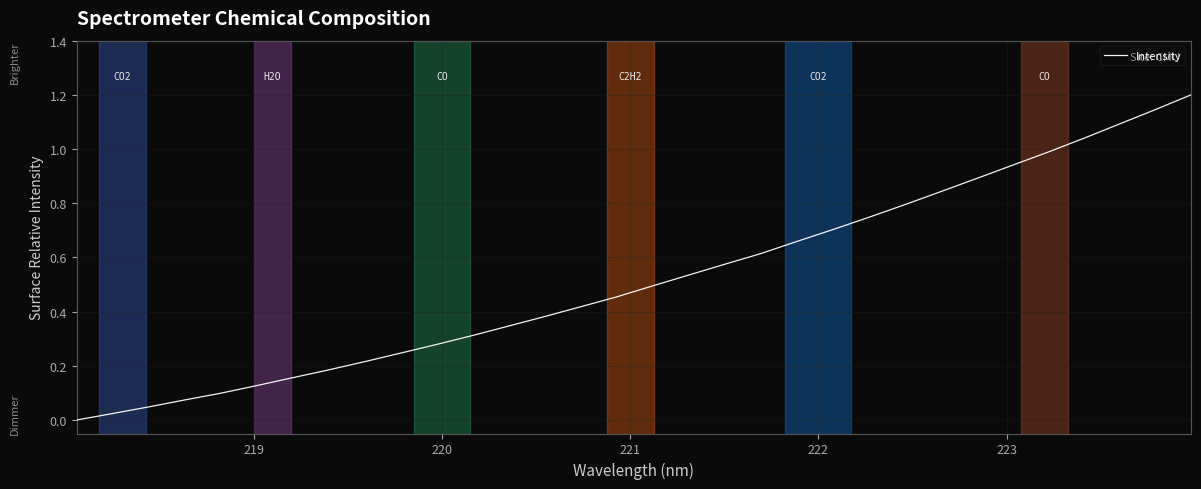

What is the difference between the maximum and minimum values?

1.2